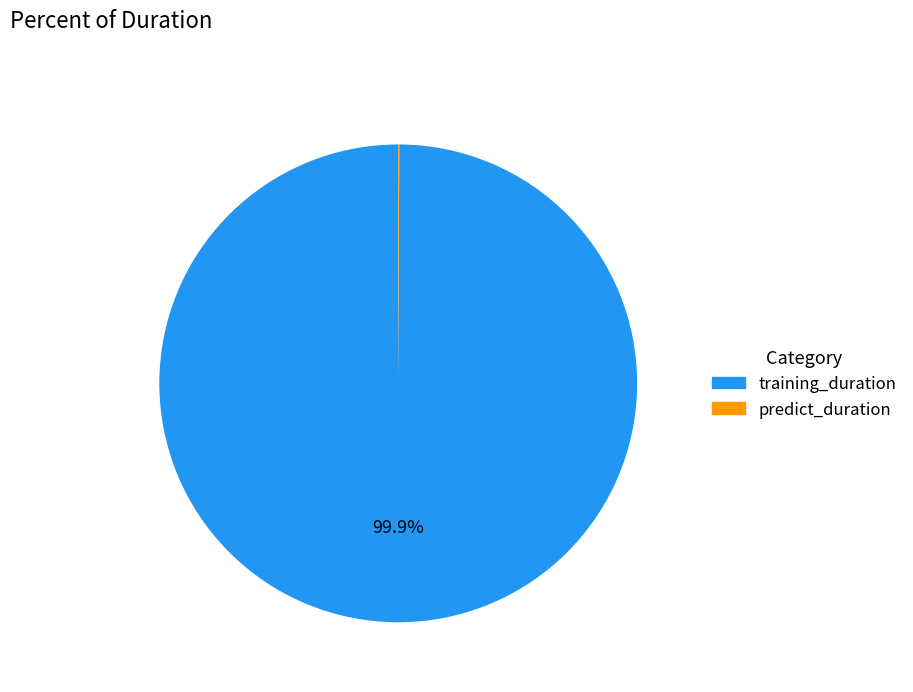

To the nearest percent, what is the average slice percentage?

50%